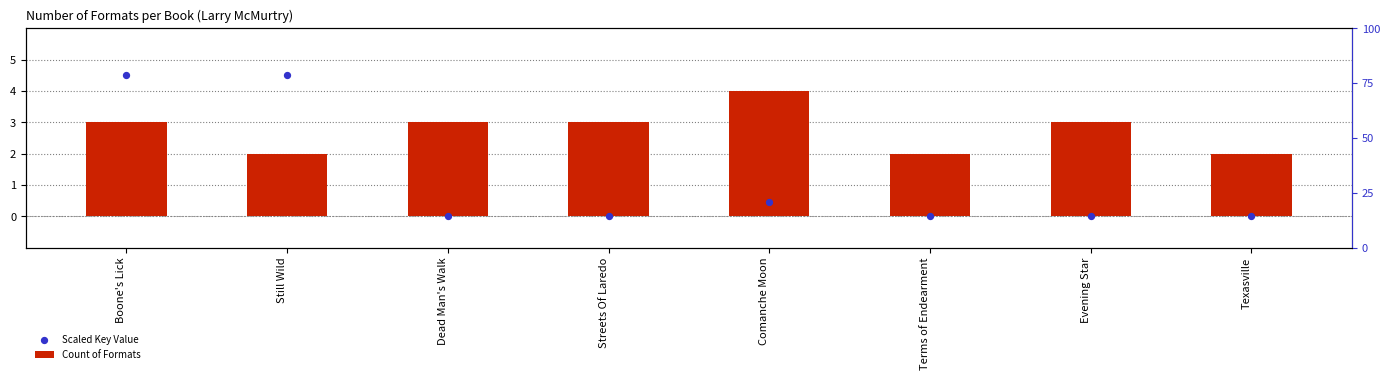

What are all the series names shown in the legend?

Count of Formats, Scaled Key Value